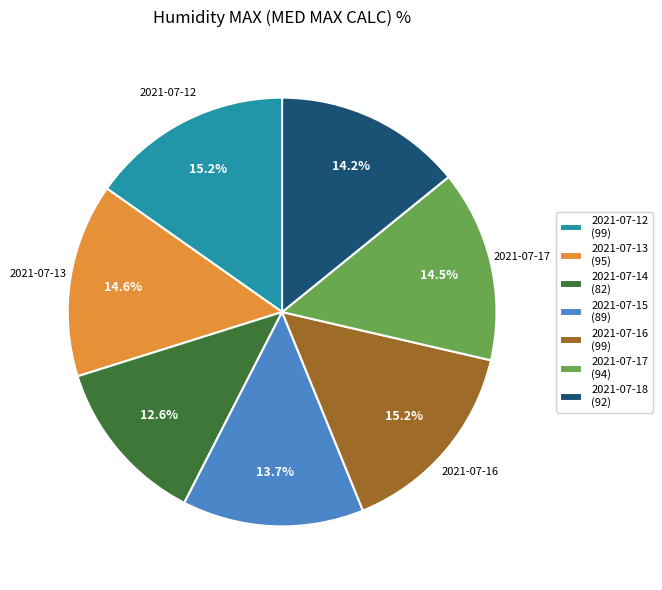

Which slice is the smallest?

2021-07-14